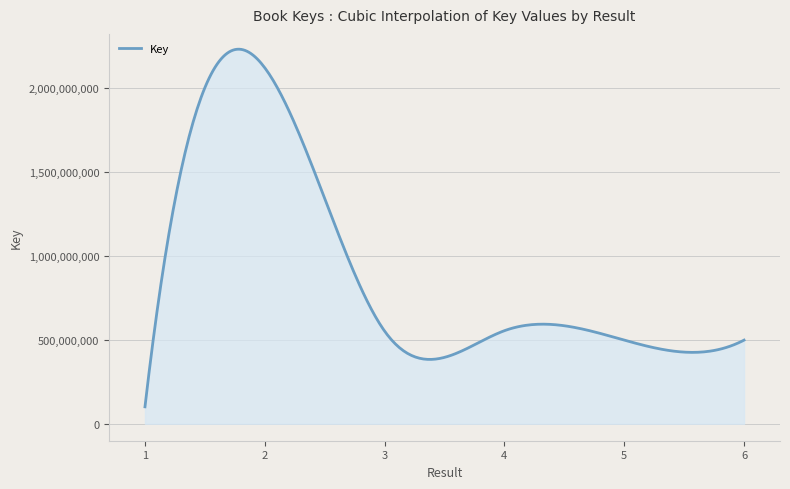

True or false: the data has more than 1 interior local peaks.

True